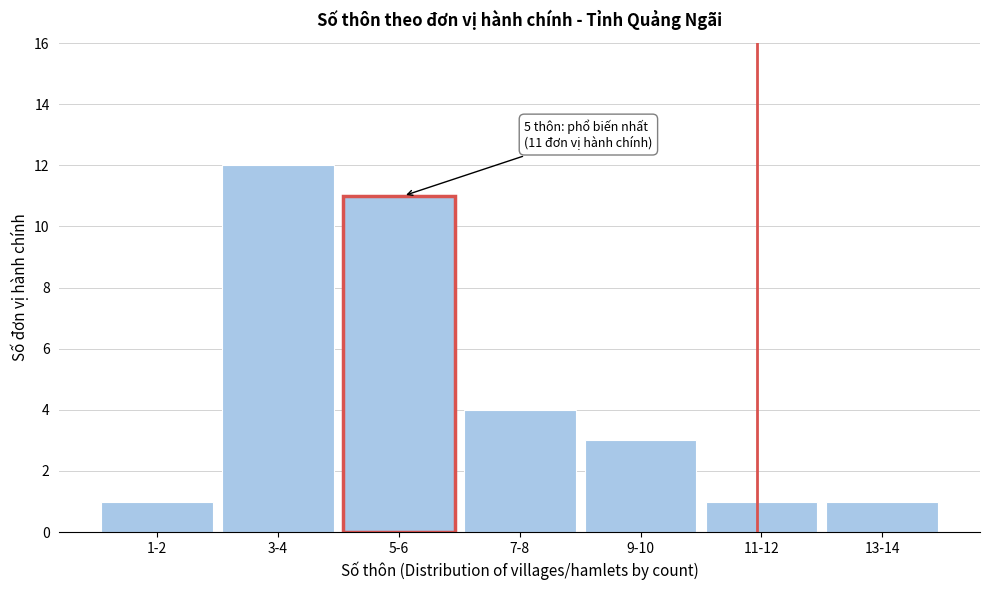

Reading left to right, what are all the values shown in this chart?

1-2=1	3-4=12	5-6=11	7-8=4	9-10=3	11-12=1	13-14=1